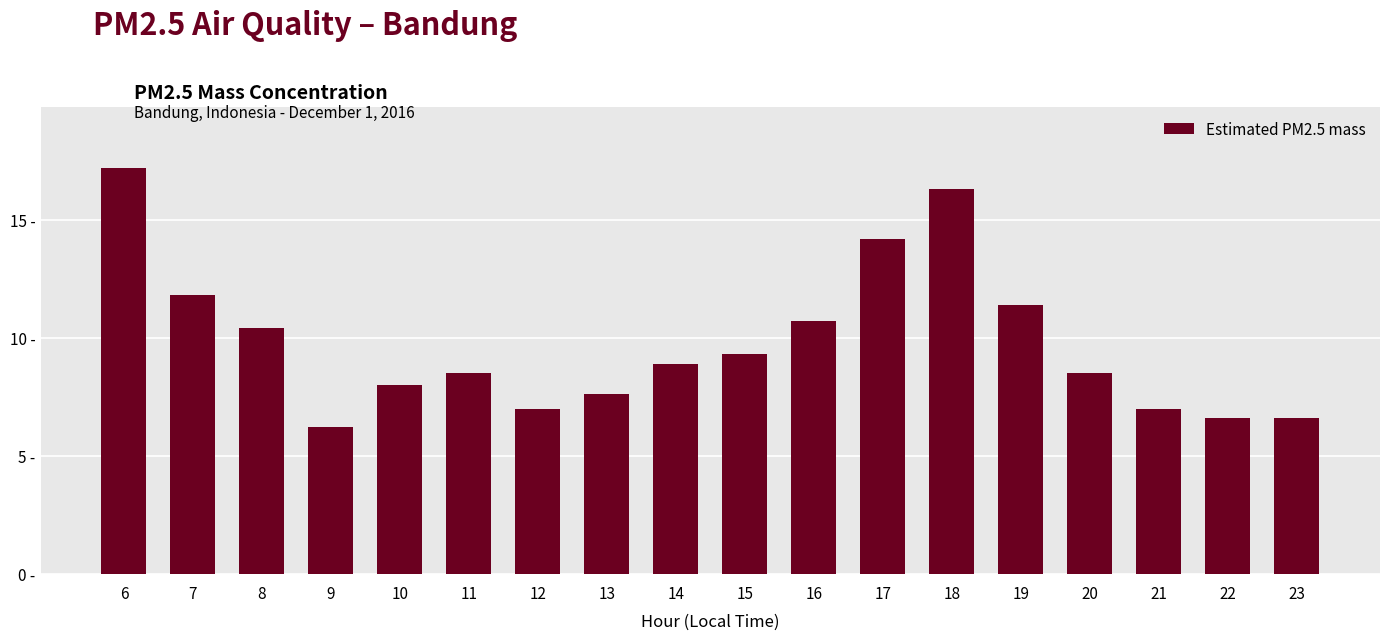

Are the bars horizontal?

No